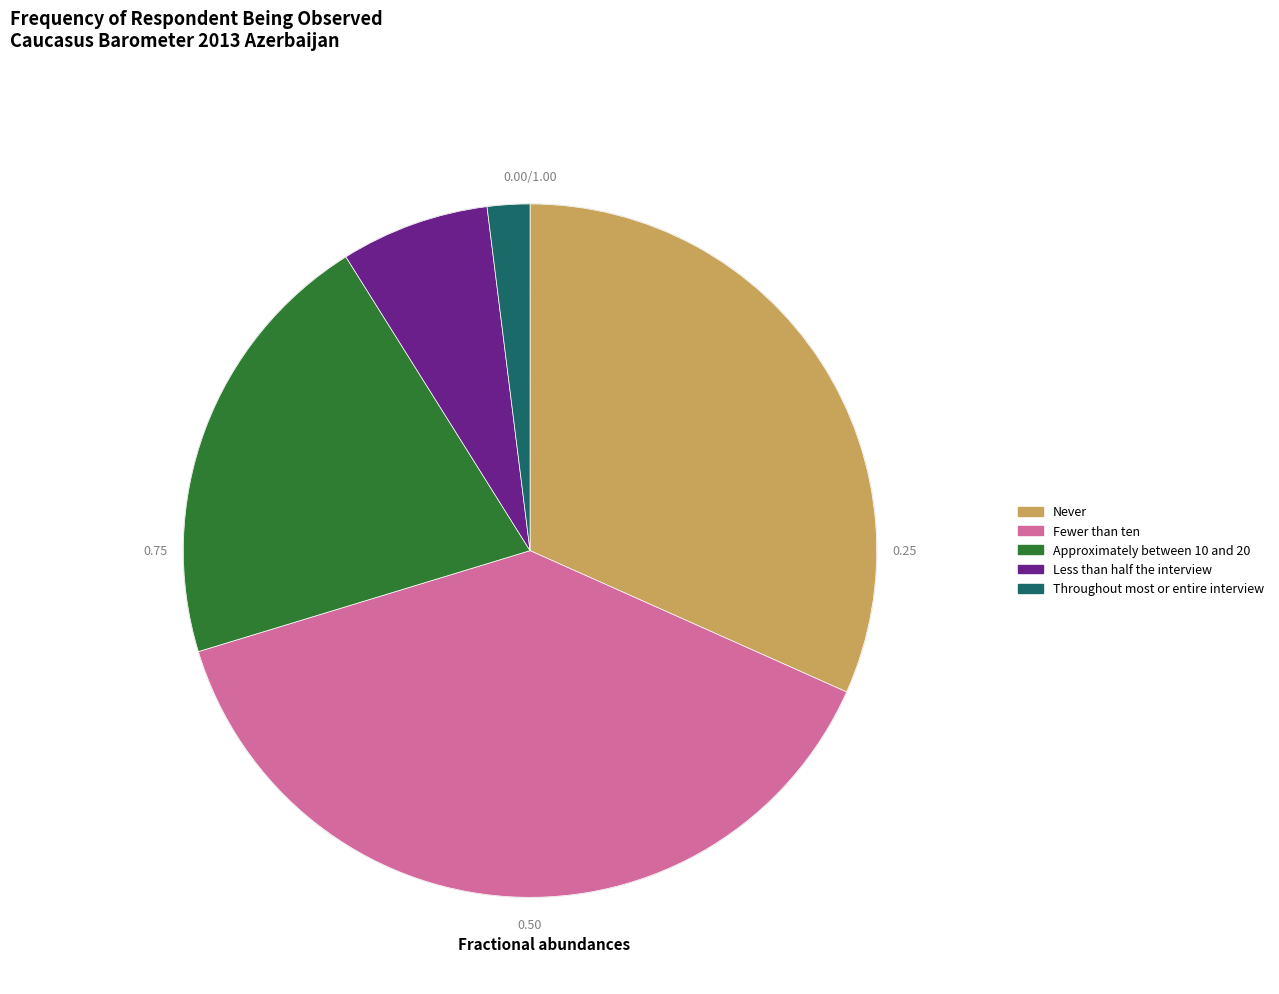

How many slices are in this pie chart?

5